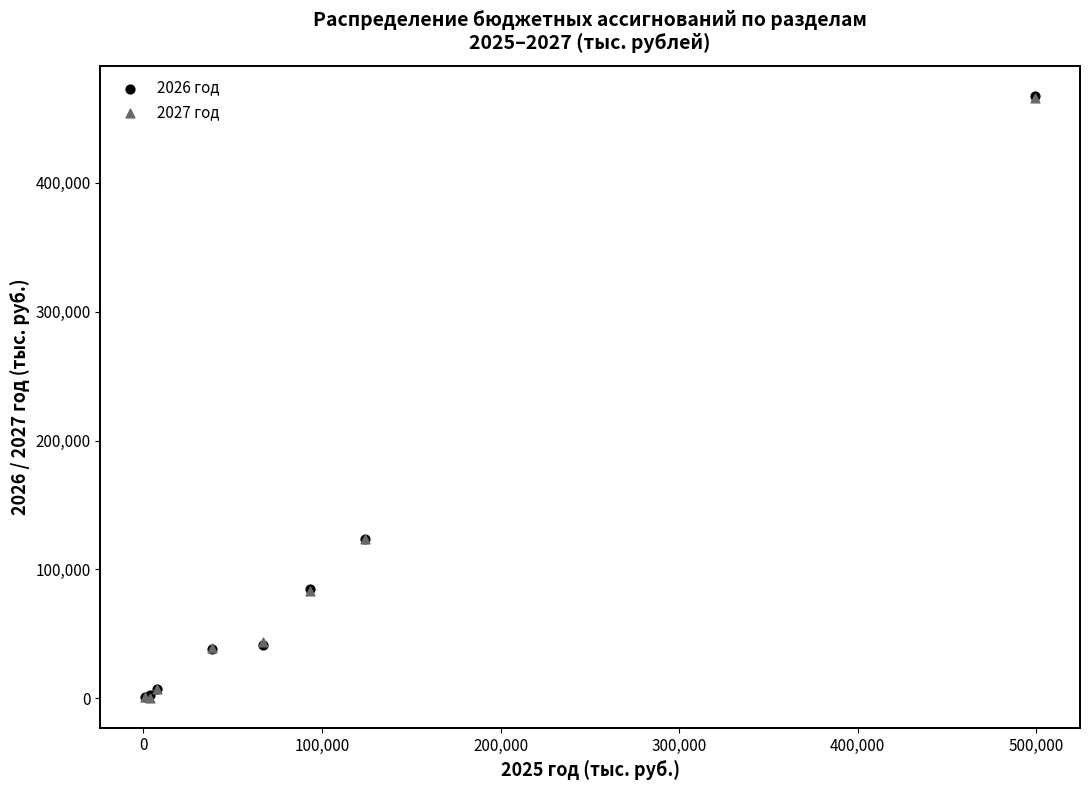

What are all the series names shown in the legend?

2026 год, 2027 год